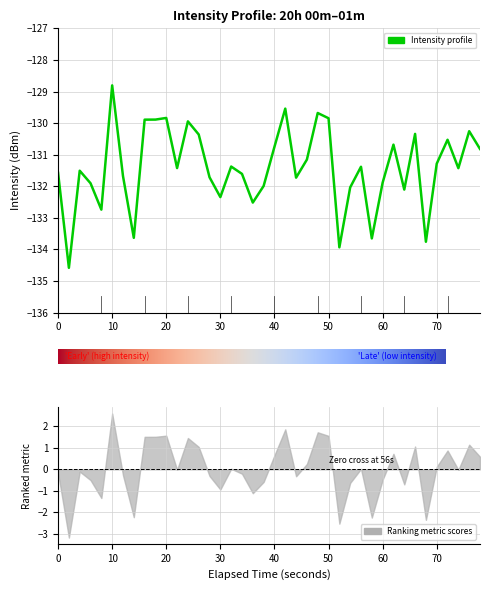

How many data points are less than -131?

25